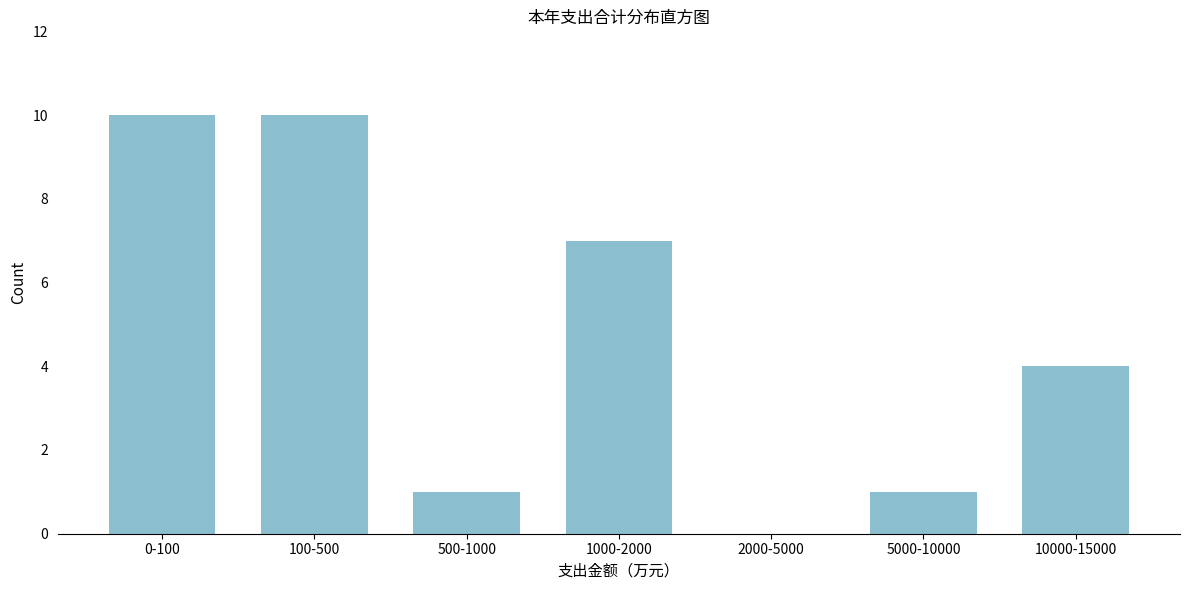

Reading left to right, extract all data points from this chart.

0-100=10	100-500=10	500-1000=1	1000-2000=7	2000-5000=0	5000-10000=1	10000-15000=4